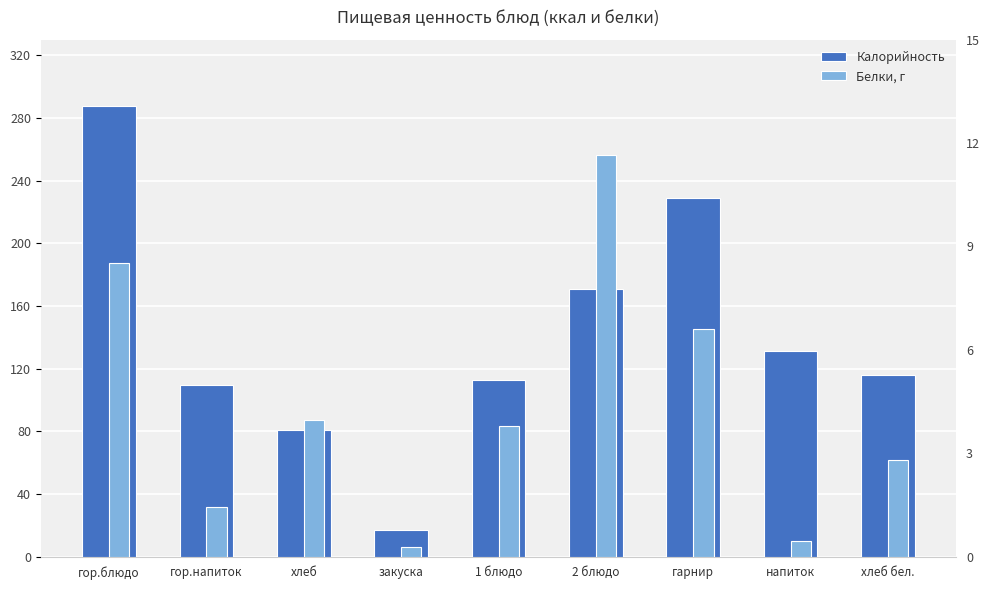

What is the average value of the Белки, г series?

4.4